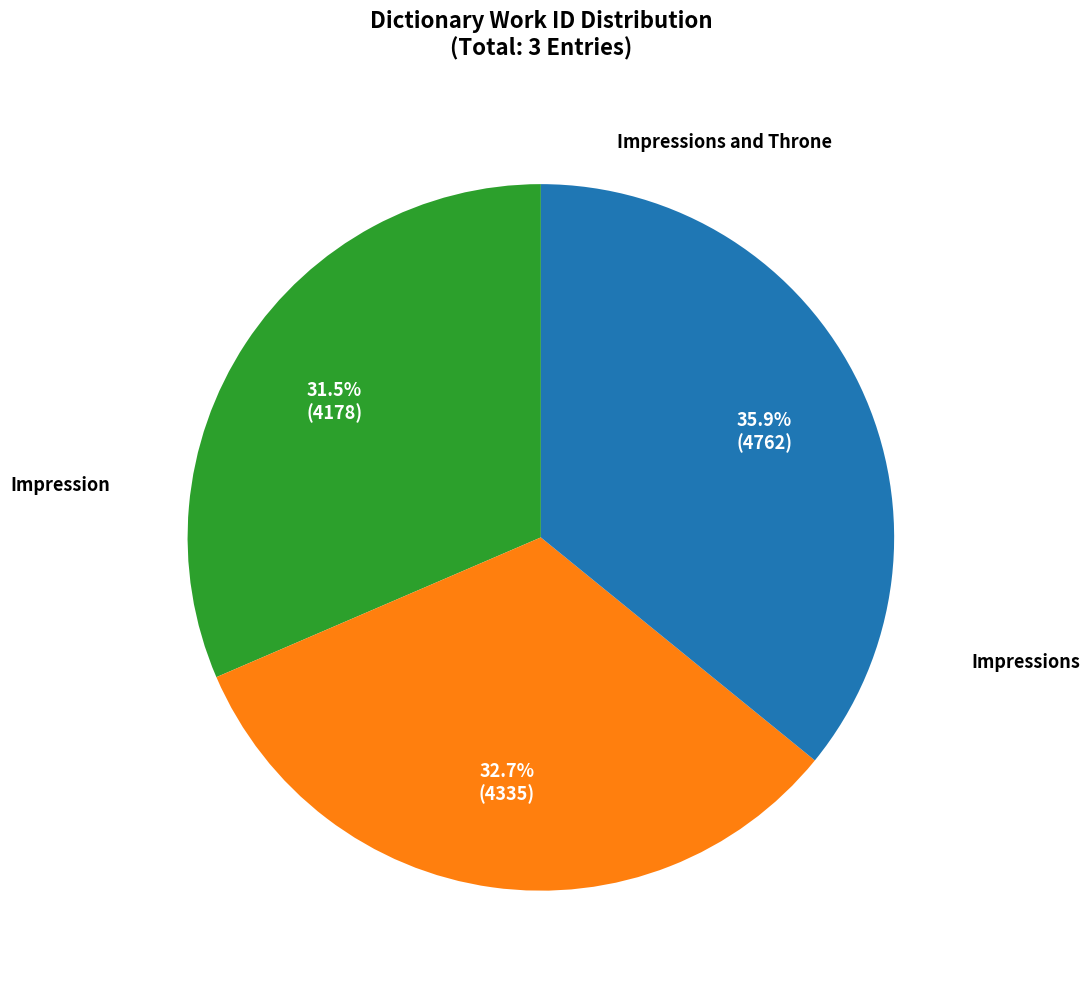

Does any single category account for the majority?

No